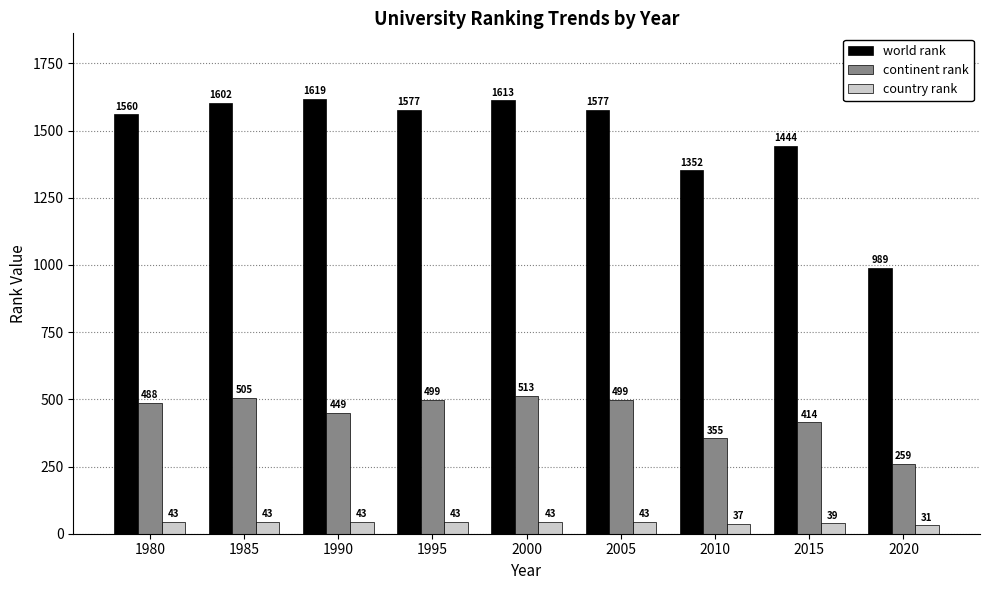

Count the number of categories in the chart.

9